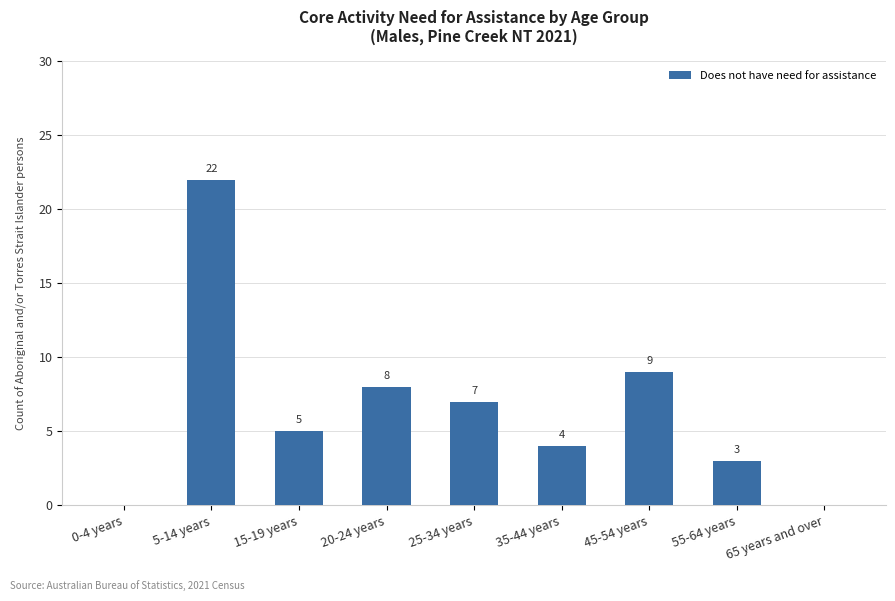

Reading right to left, list all the values displayed in this chart.

65 years and over=0	55-64 years=3	45-54 years=9	35-44 years=4	25-34 years=7	20-24 years=8	15-19 years=5	5-14 years=22	0-4 years=0